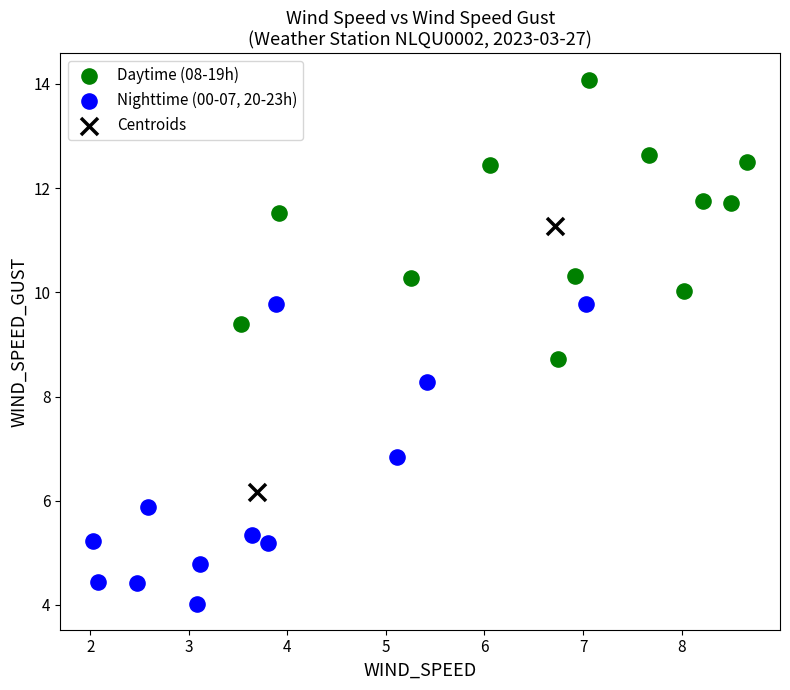

Which series reaches the minimum Y coordinate?

Nighttime (00-07, 20-23h)